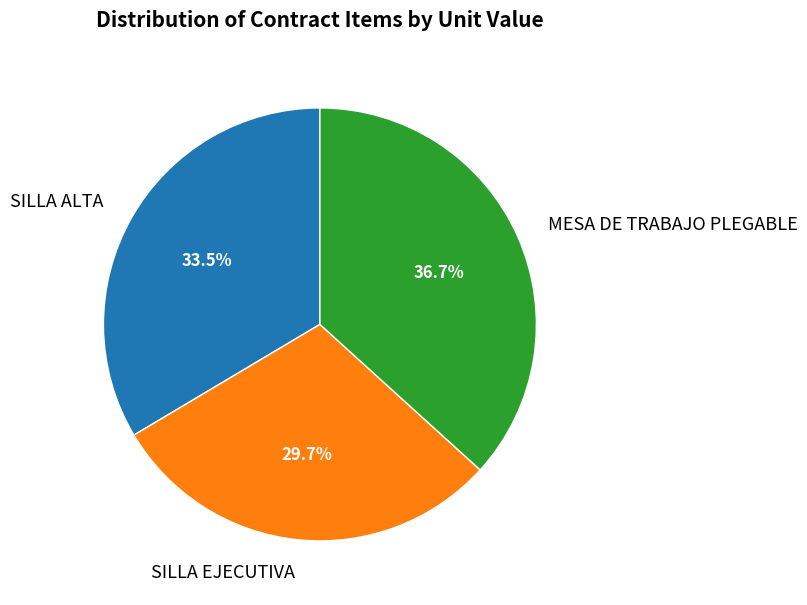

Is there a majority slice in this chart?

No